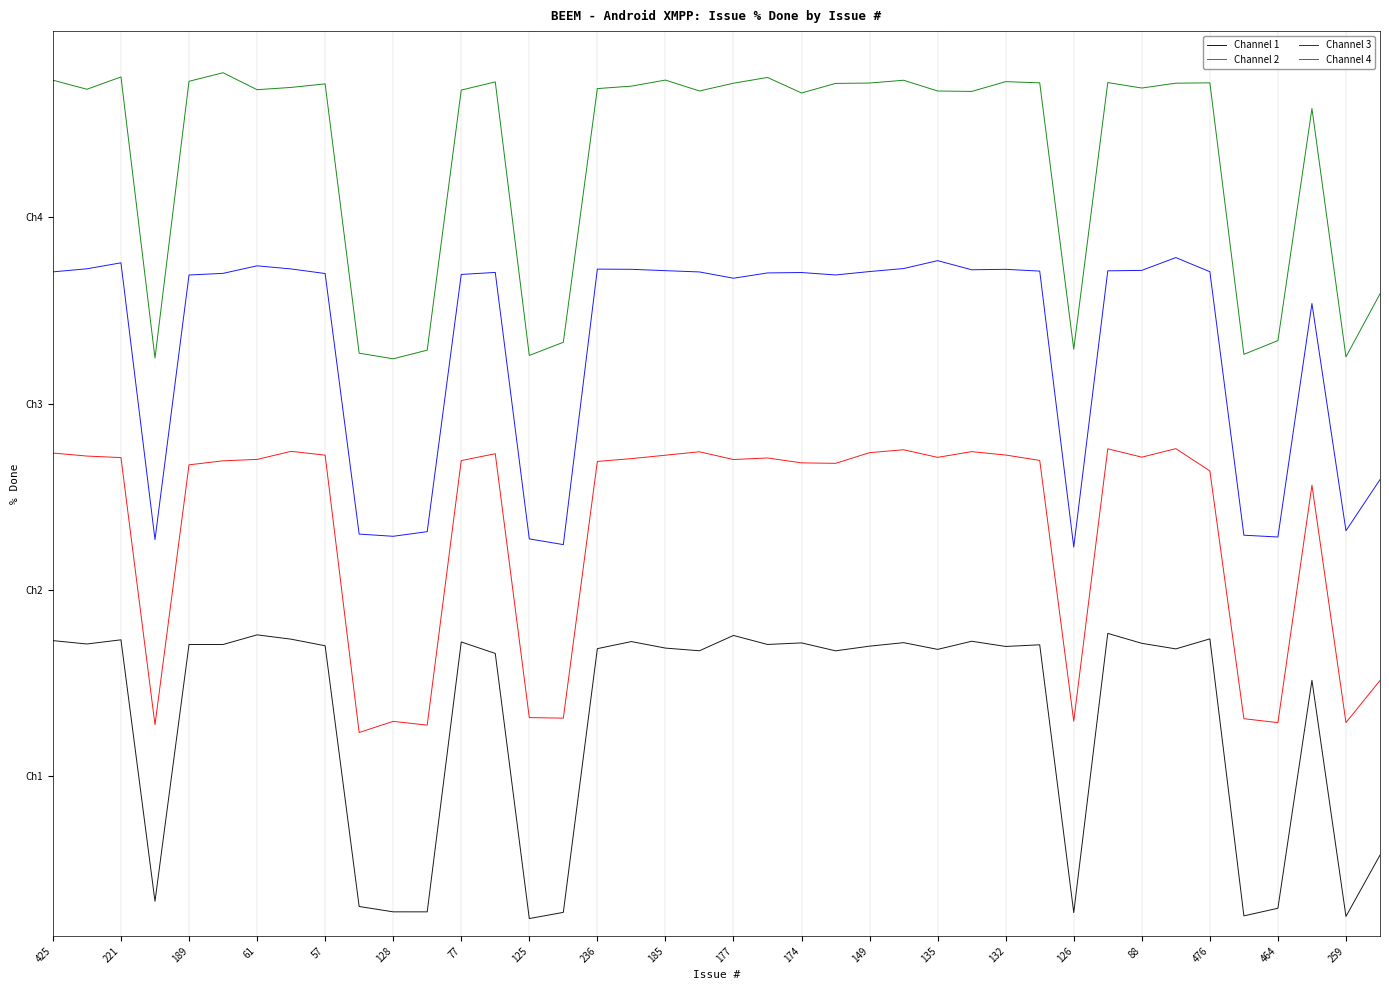

At how many categories does at least one series exceed 0?

40